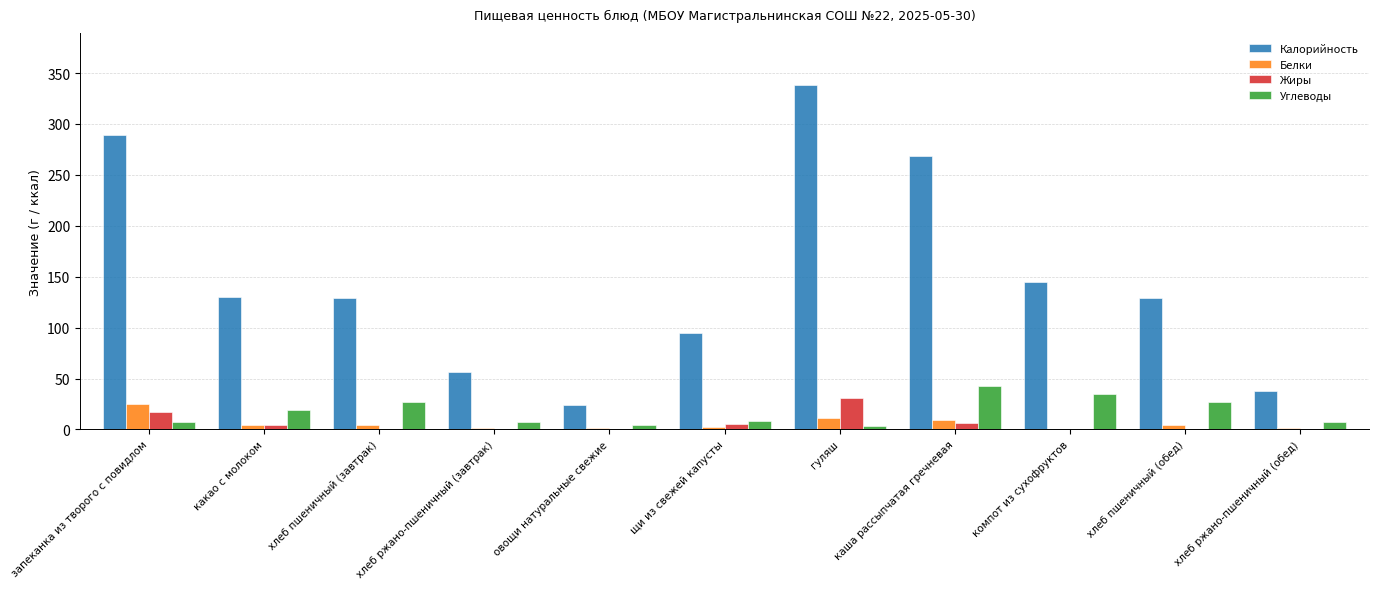

How many distinct data groups are displayed?

4